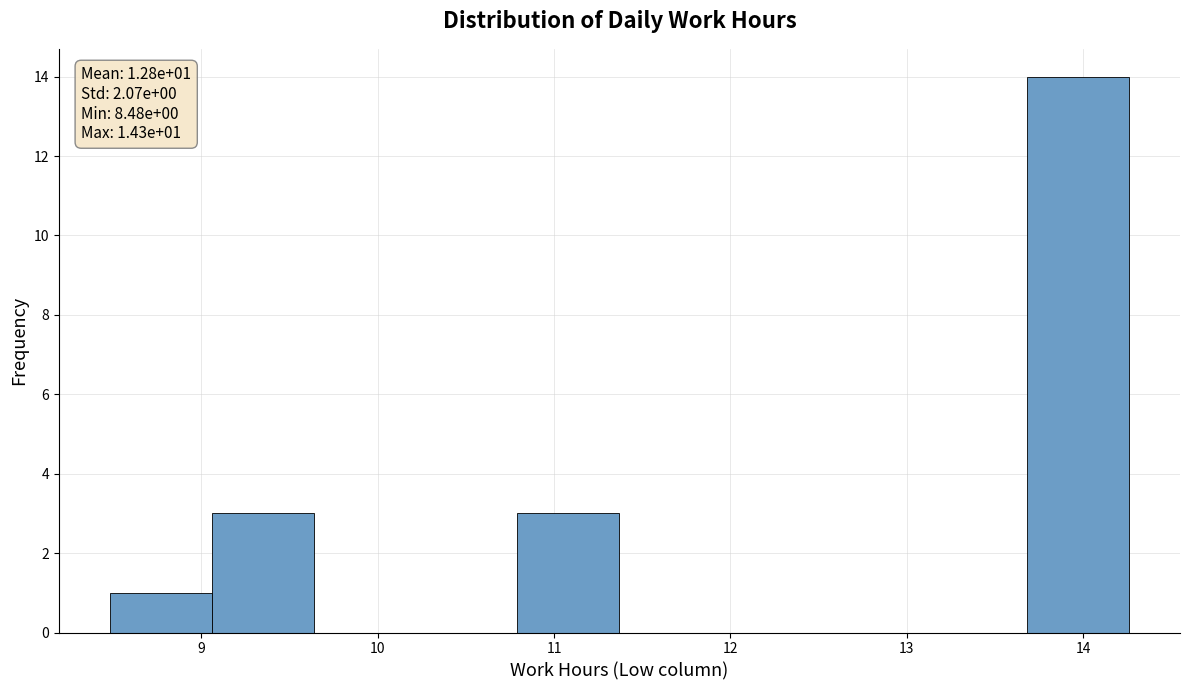

Which range on the x-axis has the tallest bar?

13.7 to 14.3